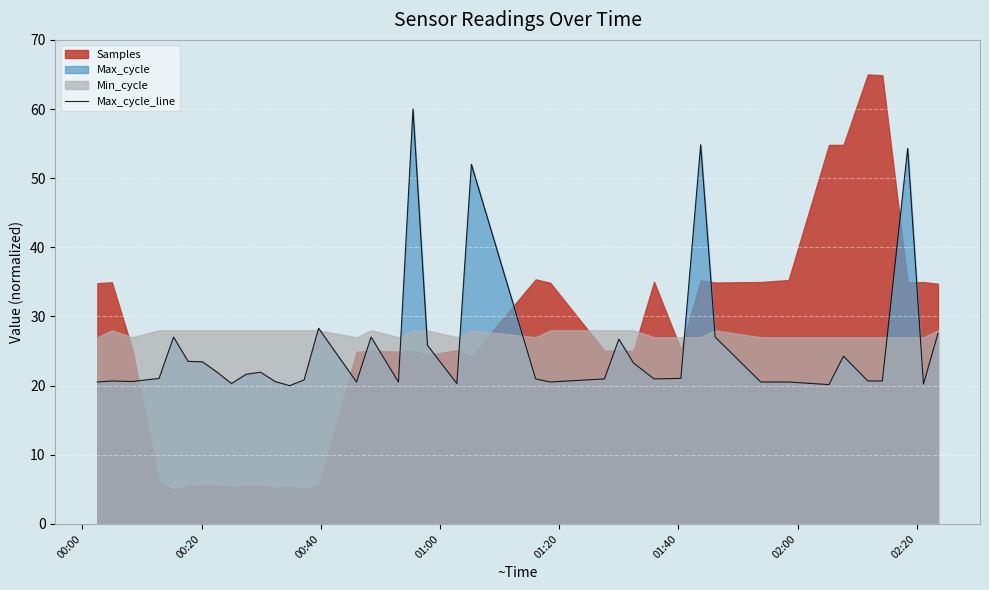

What is the difference between the second highest and second lowest values?

34.7